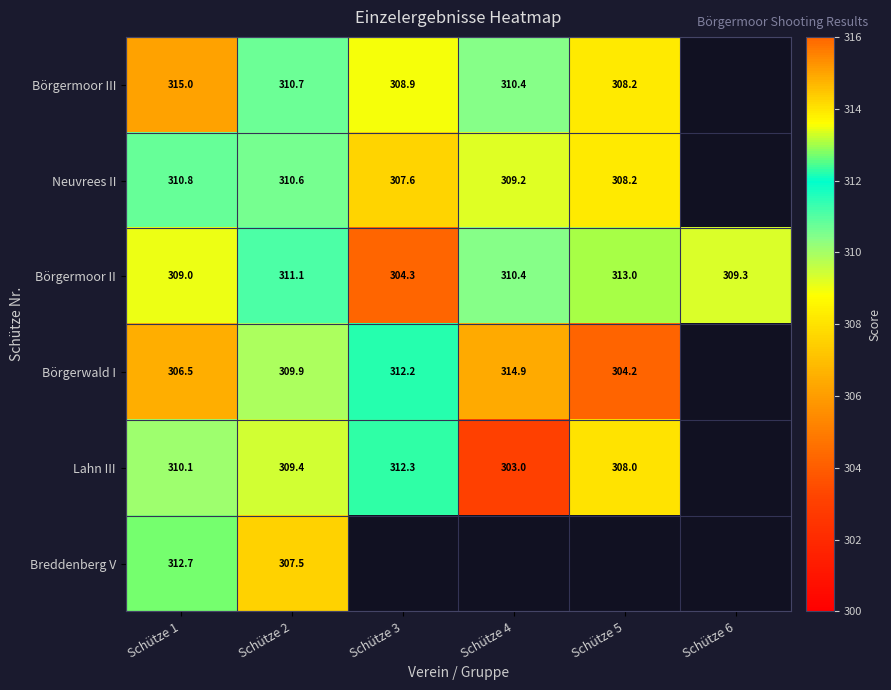

Is the value of Breddenberg V at Schütze 2 greater than the value of Neuvrees II at Schütze 5?

No